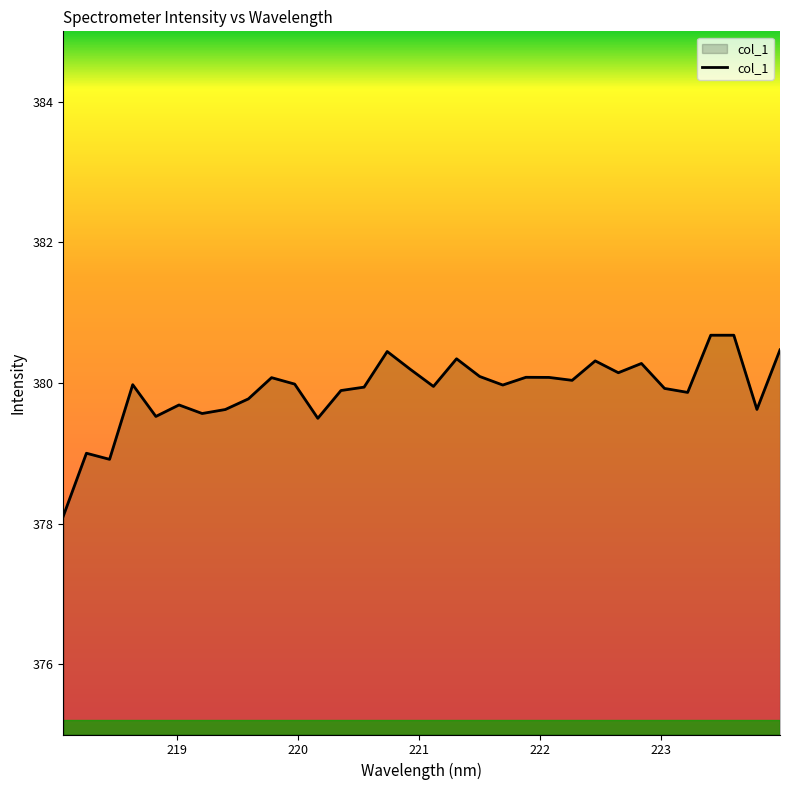

What is the difference between the maximum and minimum values?

2.6